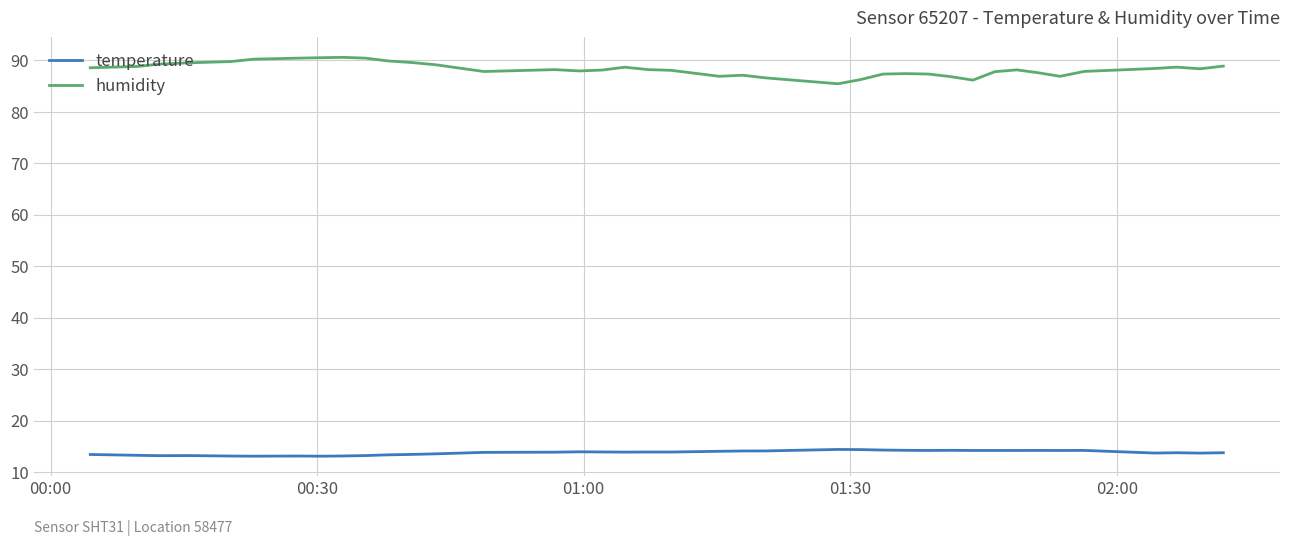

Which series has the largest total across all categories?

humidity